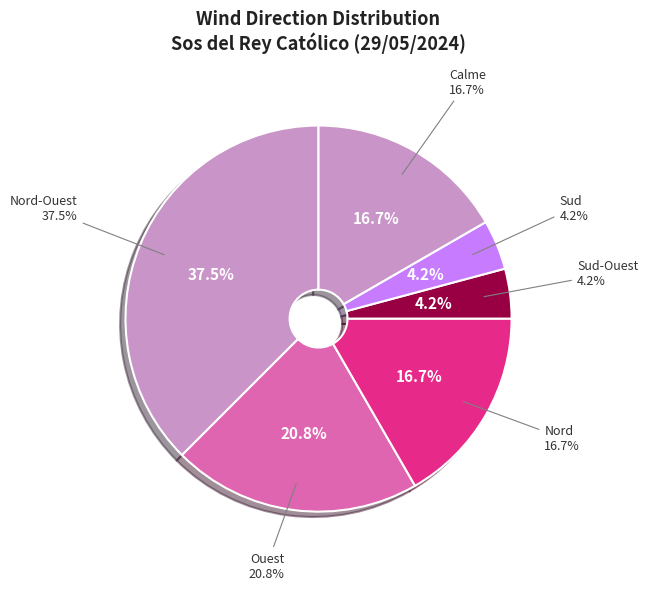

The Nord slice represents 27% of the pie. True or false?

False